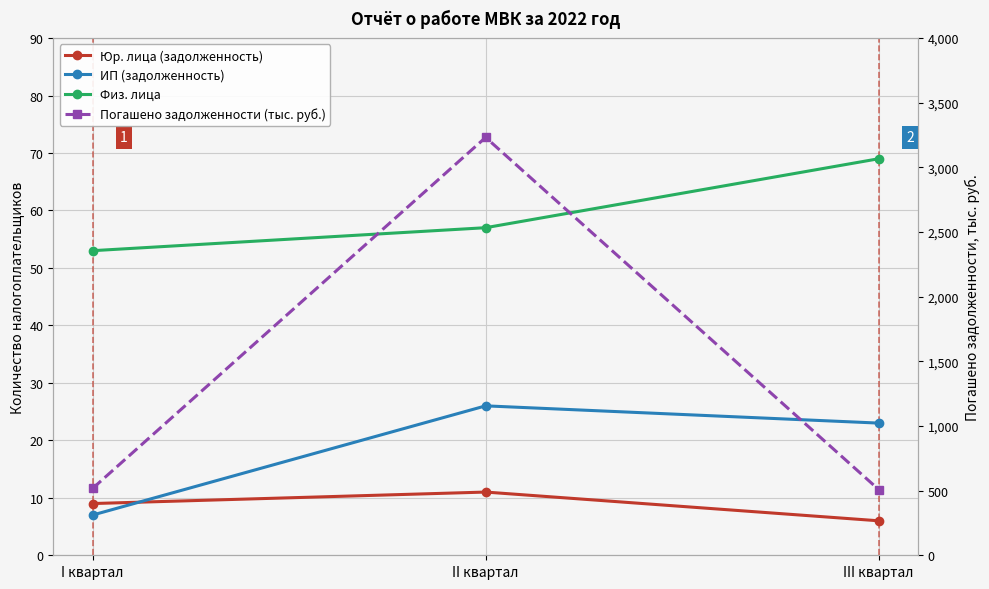

Read the Юр. лица (задолженность) value at III квартал.

6.0